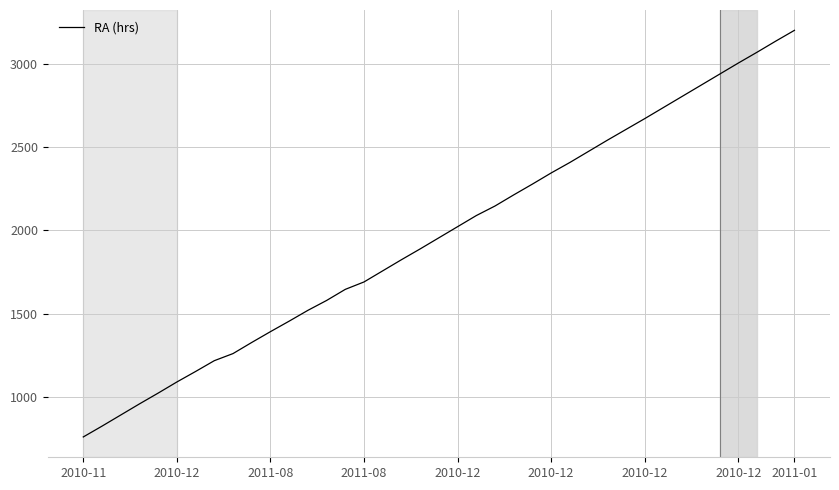

What is the smallest value displayed?

759.1